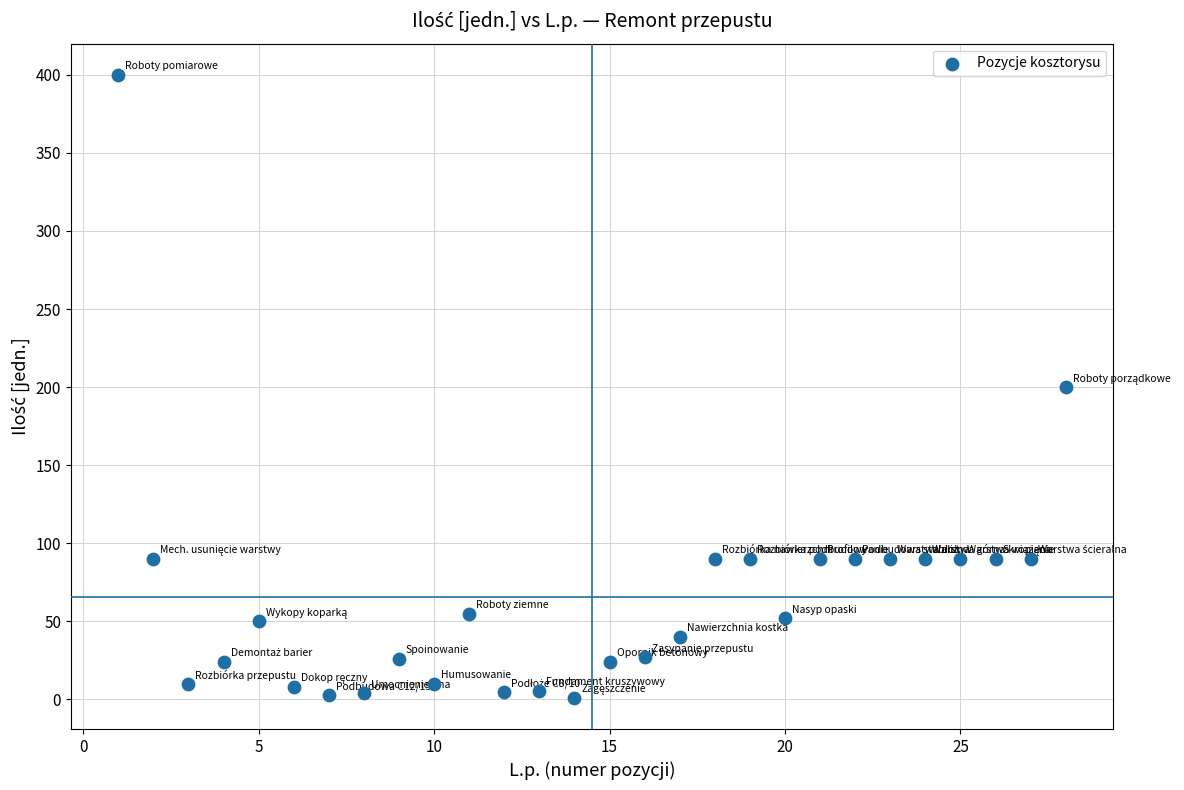

What is the range of X values (max minus min)?

27.0